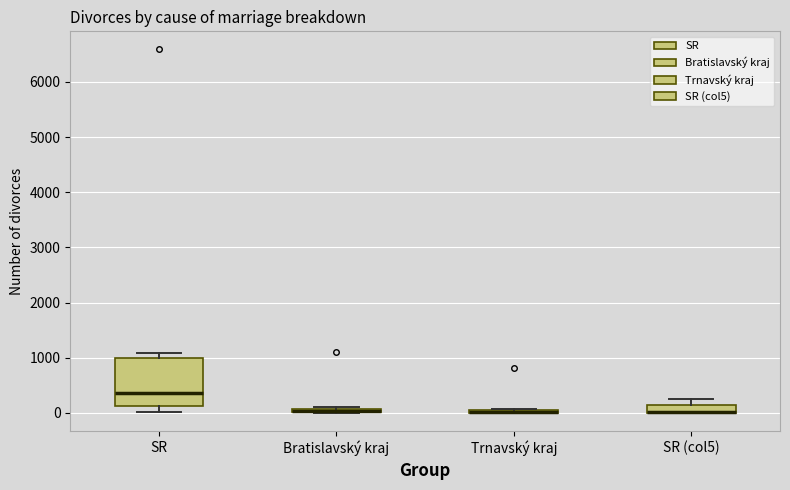

Which box is the tallest, from its lower edge to its upper edge?

SR